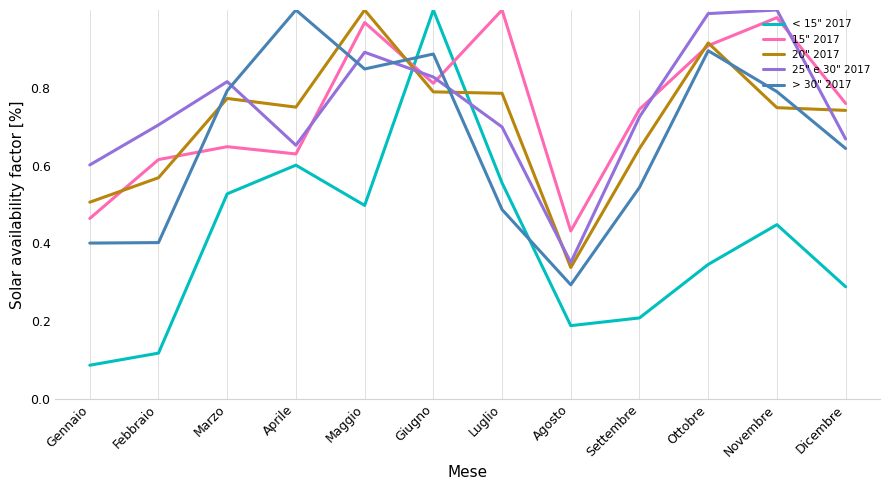

What is the sum of the 15" 2017 values at Maggio and Luglio?

2.0